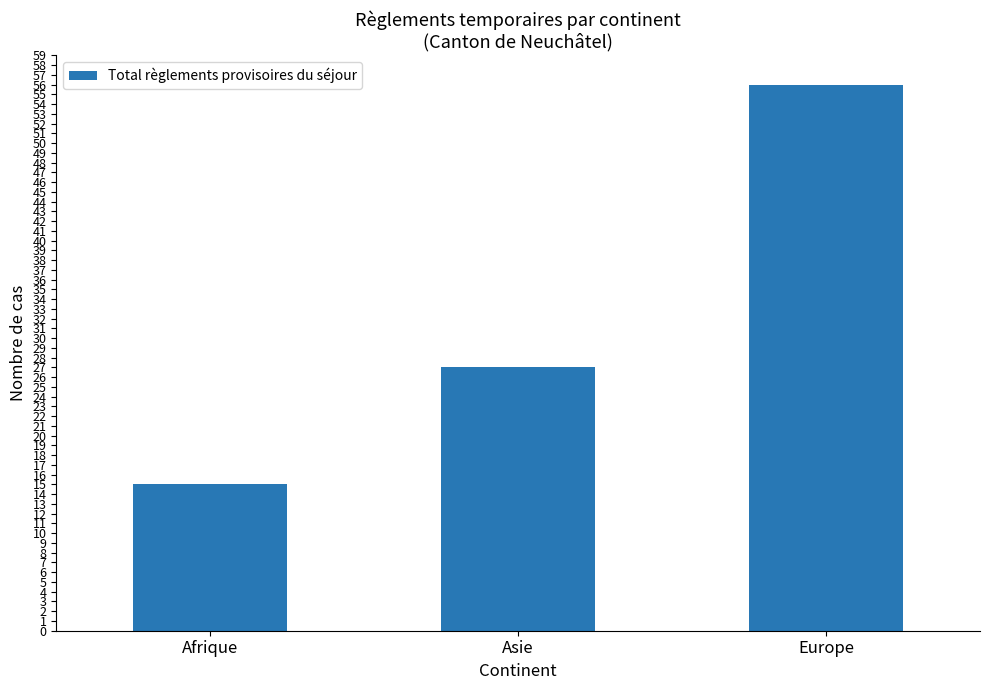

What is the label of the 1st bar from the left?

Afrique